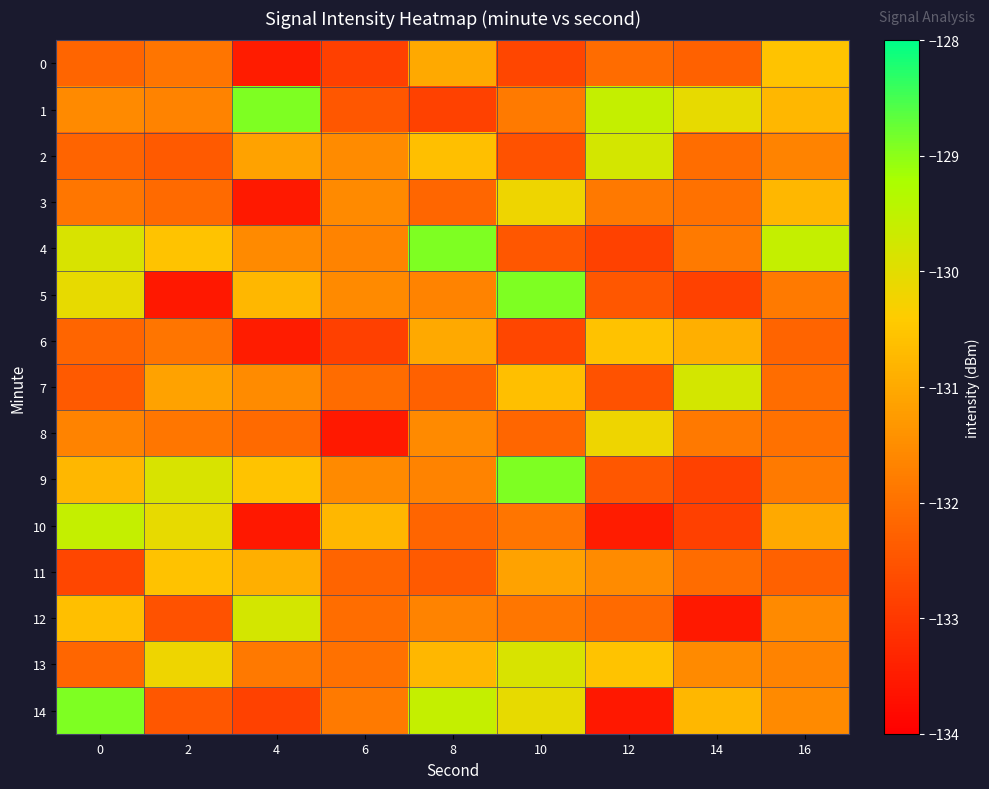

Between 2 and 4, which is larger?

2